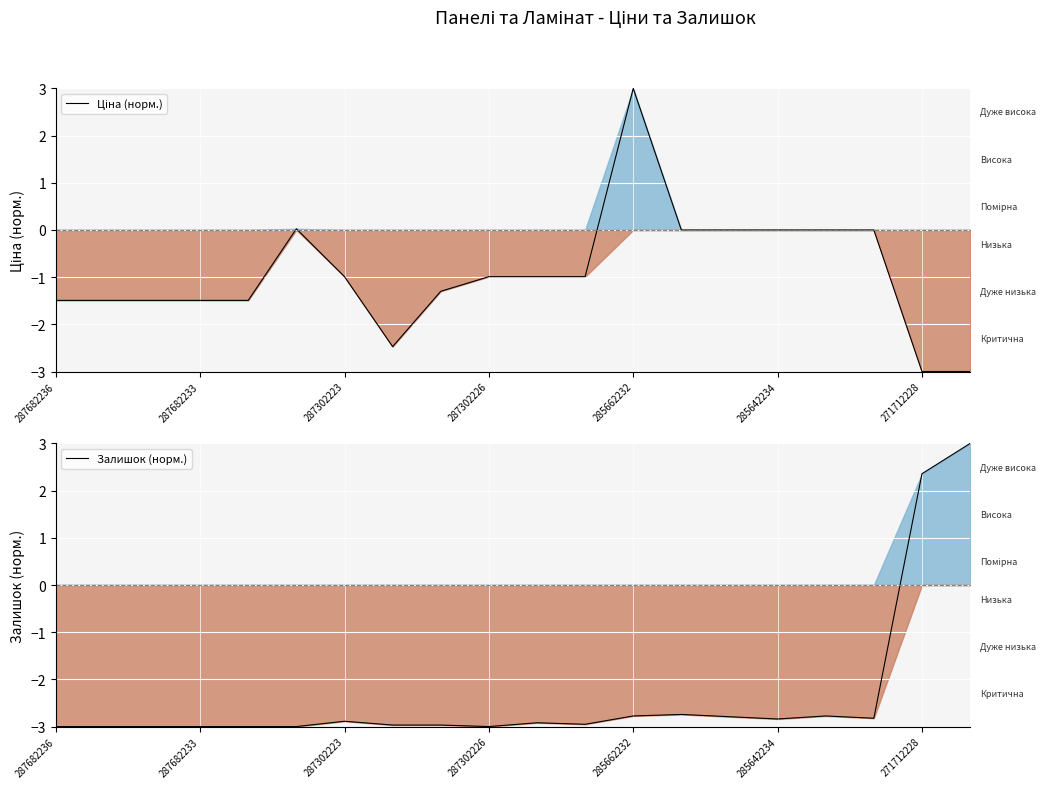

True or false: Залишок (норм.) has a value of -2.8 at 285642234.

True